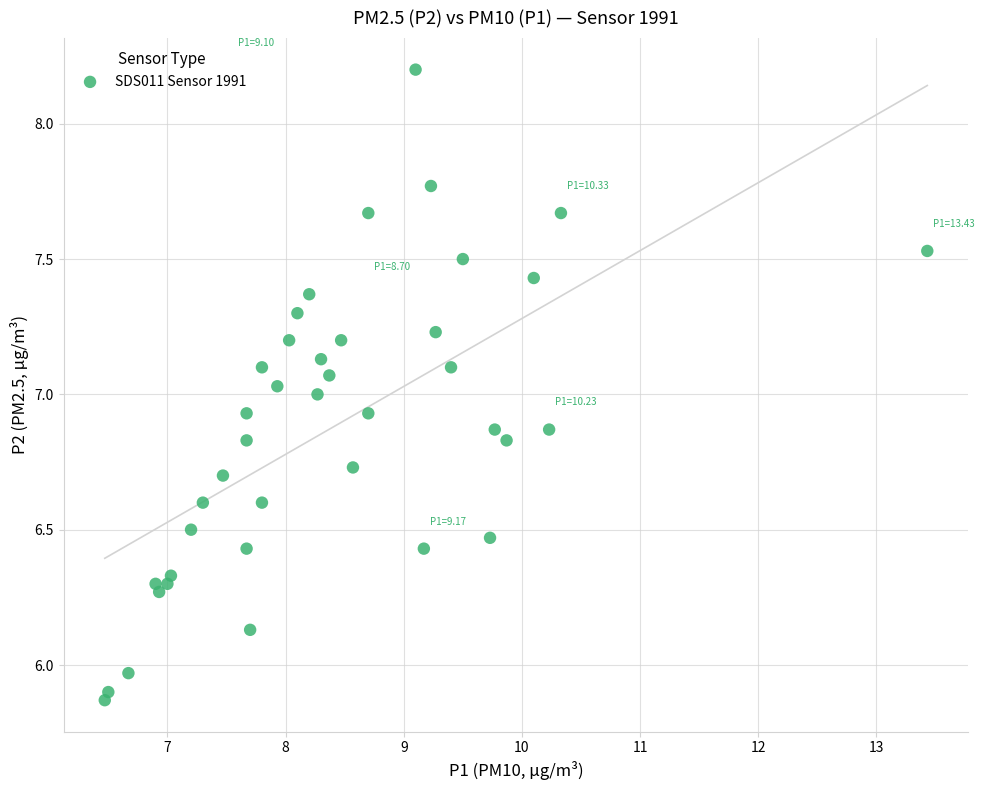

What is the range of Y values (max minus min)?

2.3